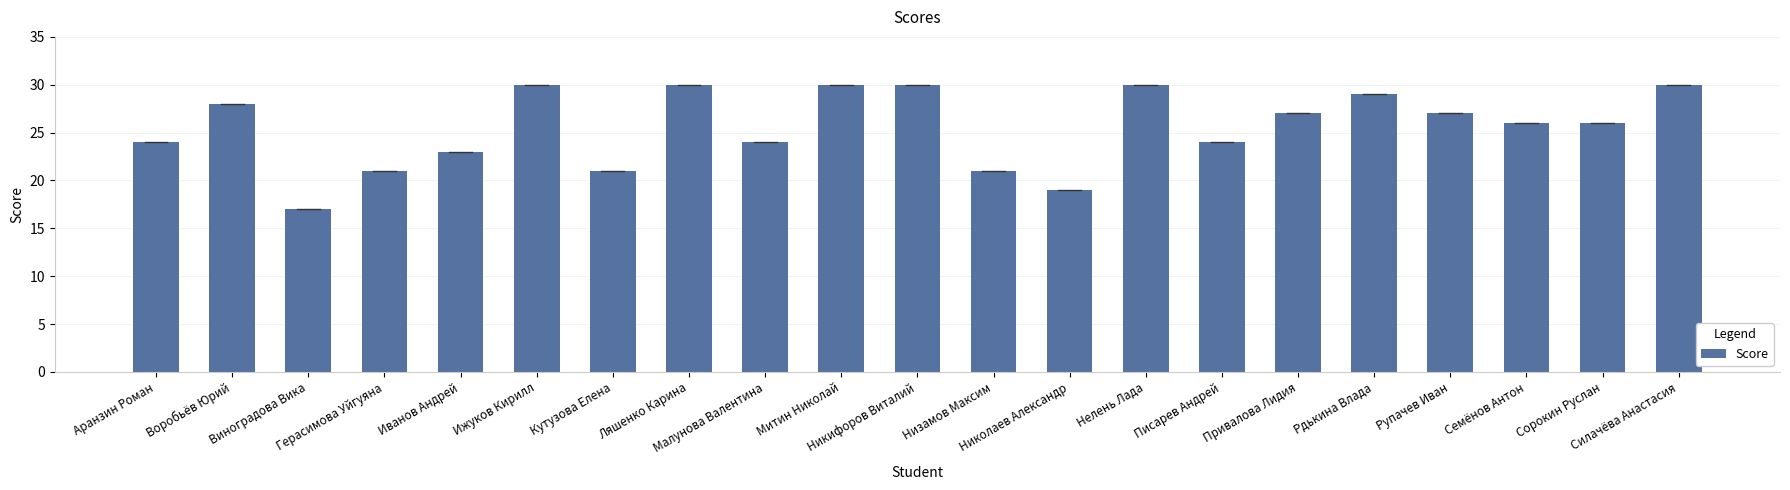

Reading right to left, extract all data points from this chart.

Силачёва Анастасия=30	Сорокин Руслан=26	Семёнов Антон=26	Рупачев Иван=27	Рдькина Влада=29	Привалова Лидия=27	Писарев Андрей=24	Нелень Лада=30	Николаев Александр=19	Низамов Максим=21	Никифоров Виталий=30	Митин Николай=30	Малунова Валентина=24	Ляшенко Карина=30	Кутузова Елена=21	Ижуков Кирилл=30	Иванов Андрей=23	Герасимова Уйгуяна=21	Виноградова Вика=17	Воробьёв Юрий=28	Аранзин Роман=24